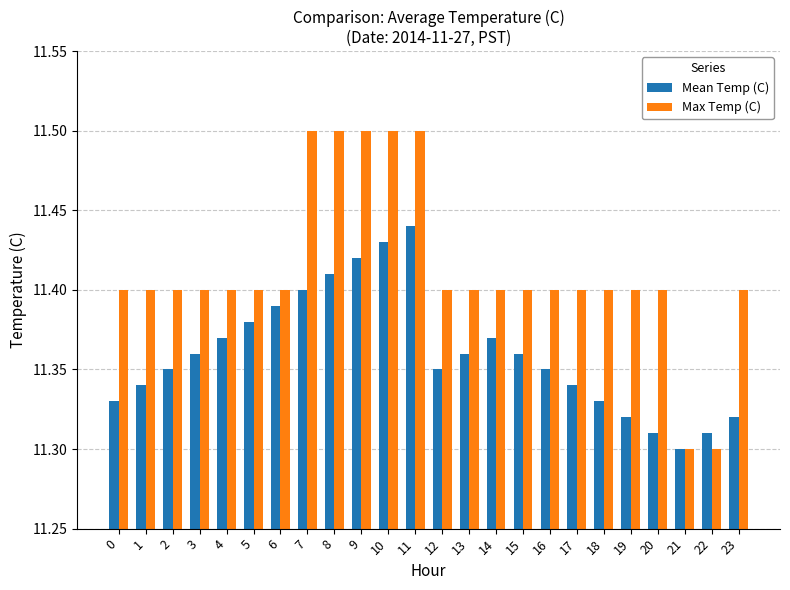

List the series in order of their peak value, highest first.

Max Temp (C), Mean Temp (C)